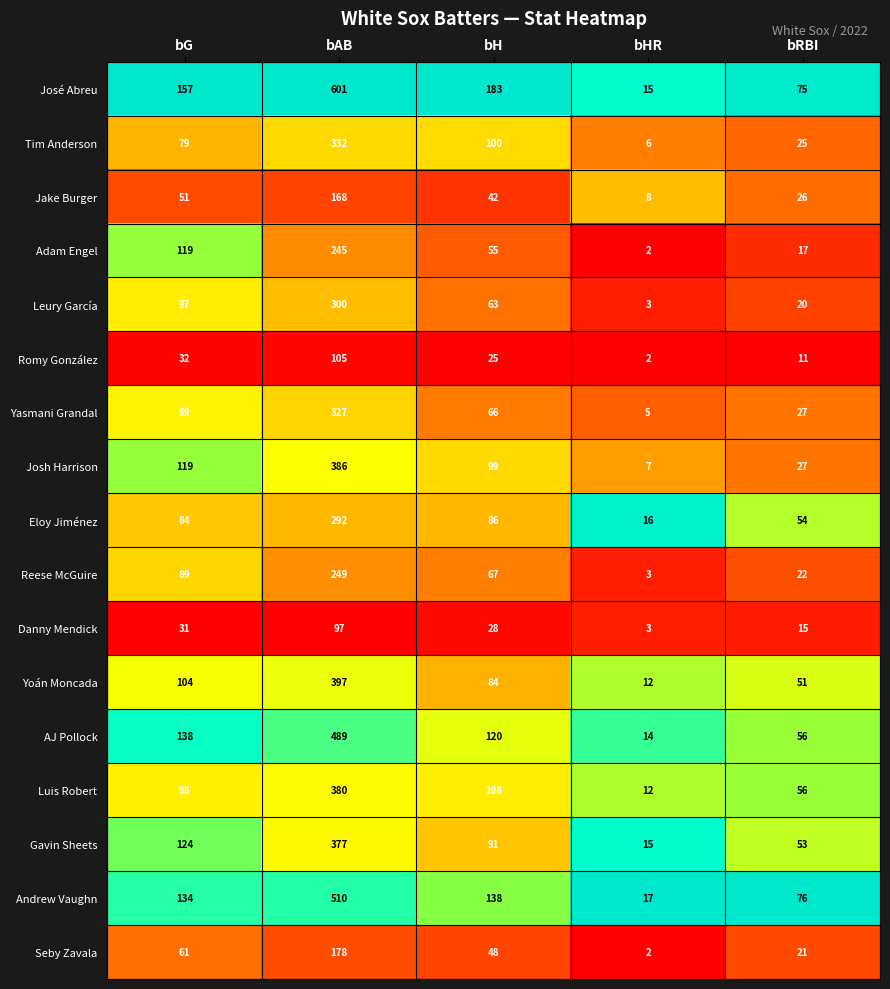

What is the sum of the Gavin Sheets values at bG and bH?

215